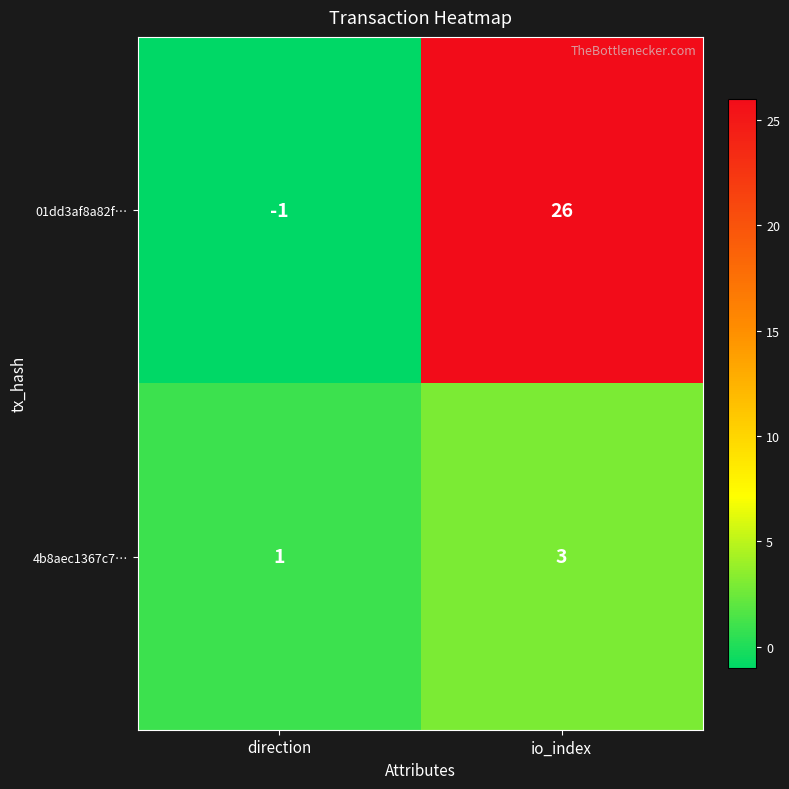

Which series has the largest total across all categories?

01dd3af8a82f…